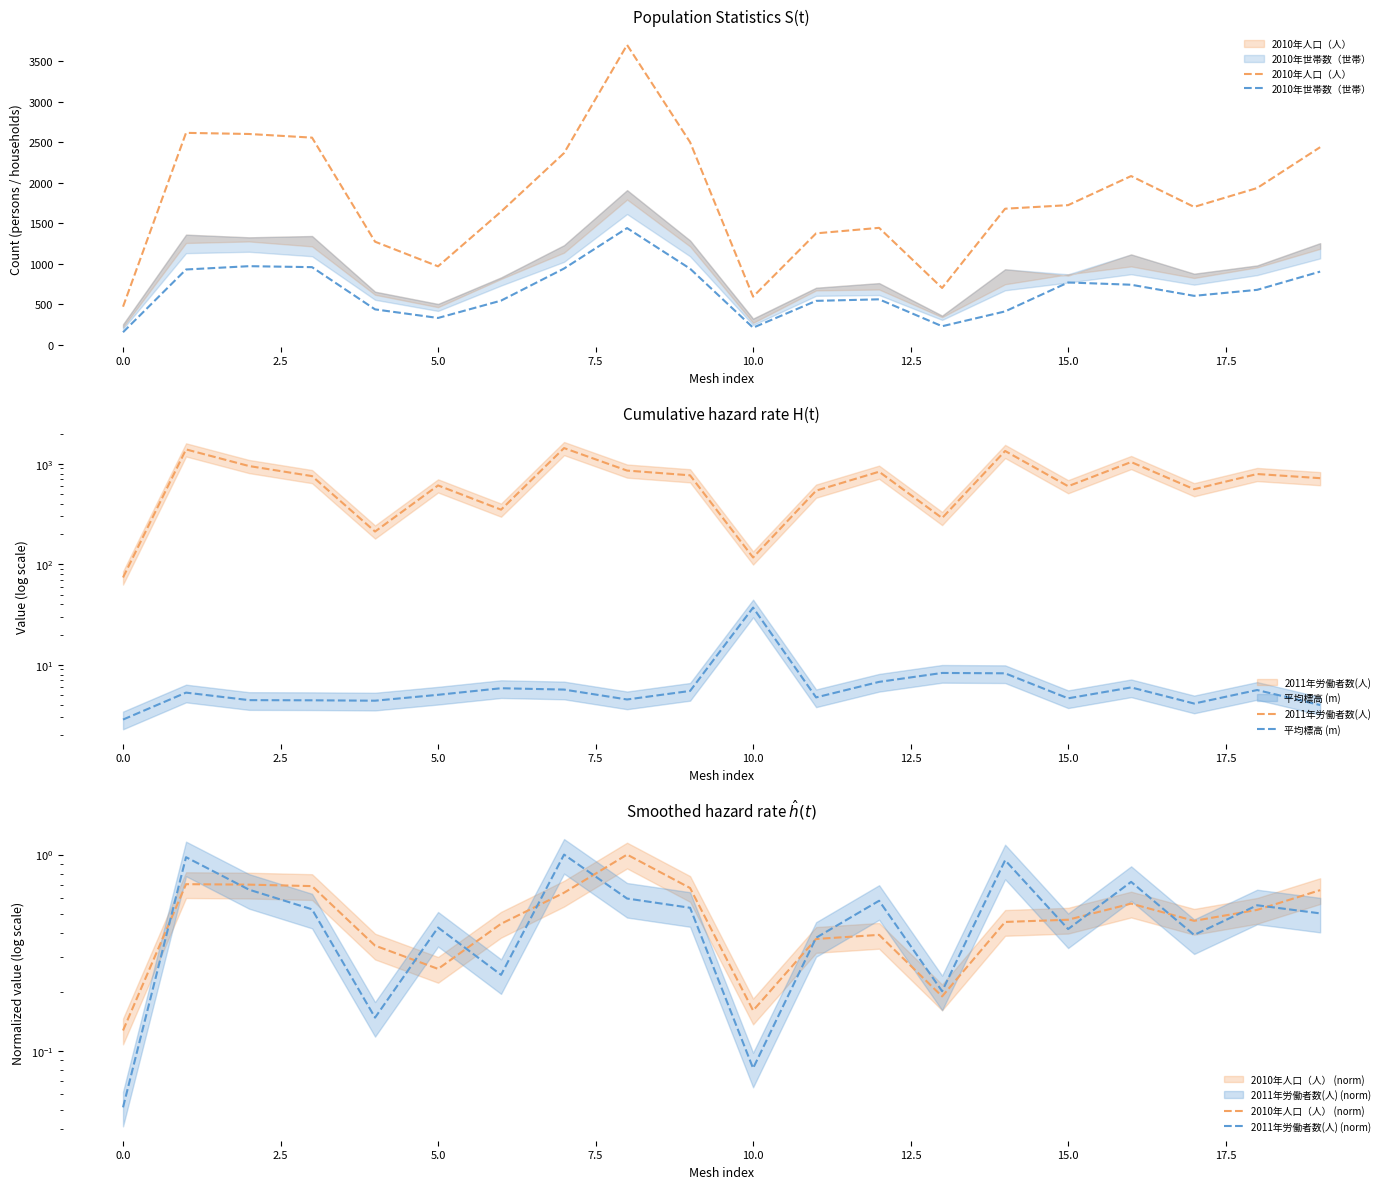

True or false: 2010年世帯数（世帯） and 2010年人口（人） intersect in this chart.

False